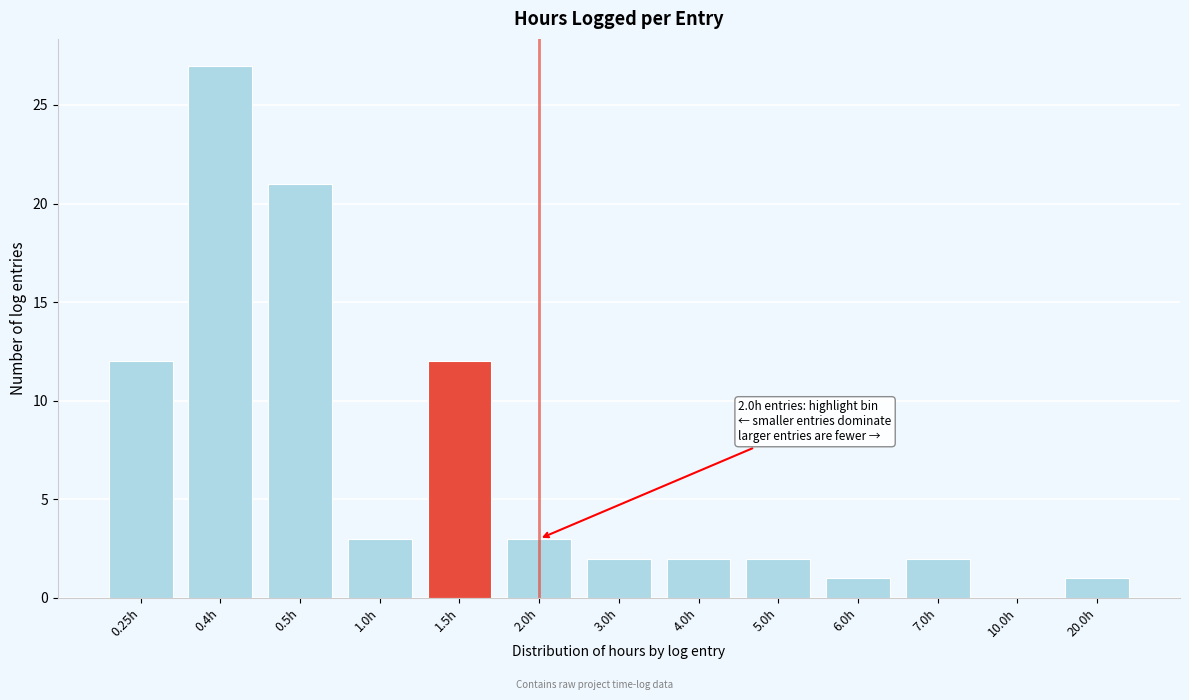

Reading right to left, transcribe all the data shown in this chart.

20.0h=1	10.0h=0	7.0h=2	6.0h=1	5.0h=2	4.0h=2	3.0h=2	2.0h=3	1.5h=12	1.0h=3	0.5h=21	0.4h=27	0.25h=12